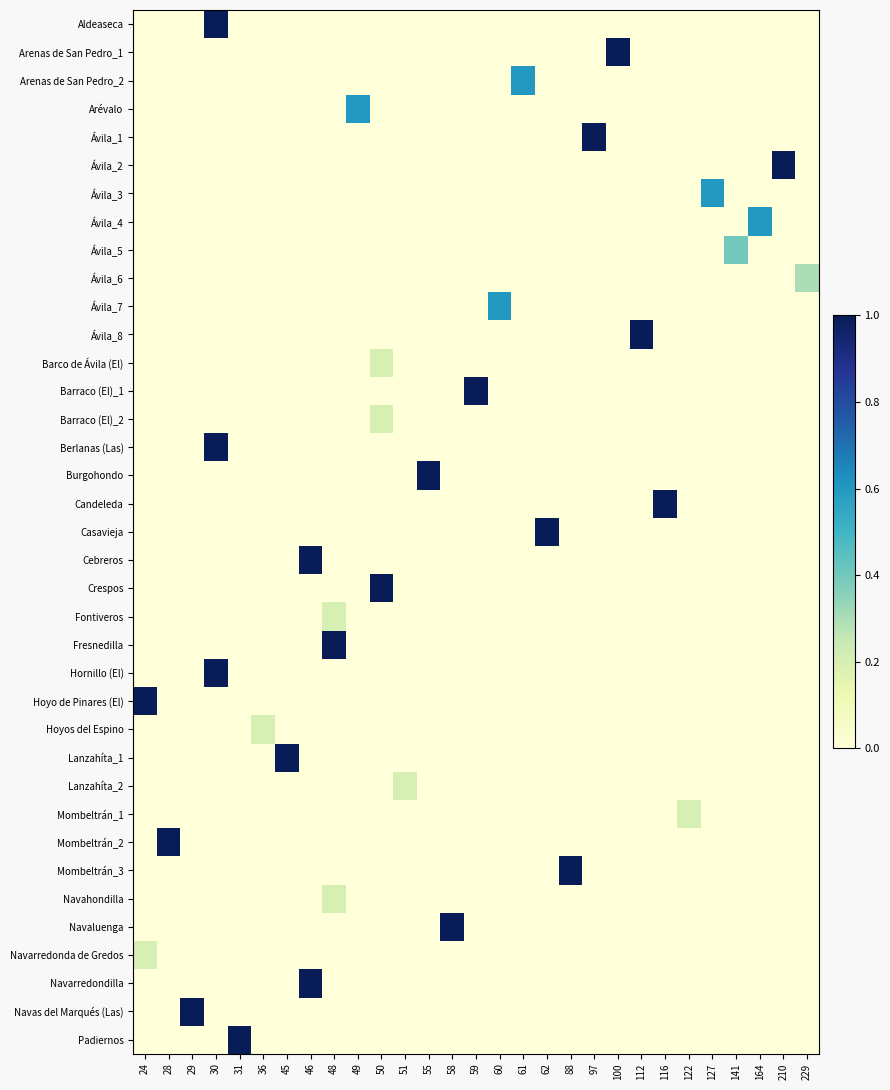

Which category has the highest value across all series?

30